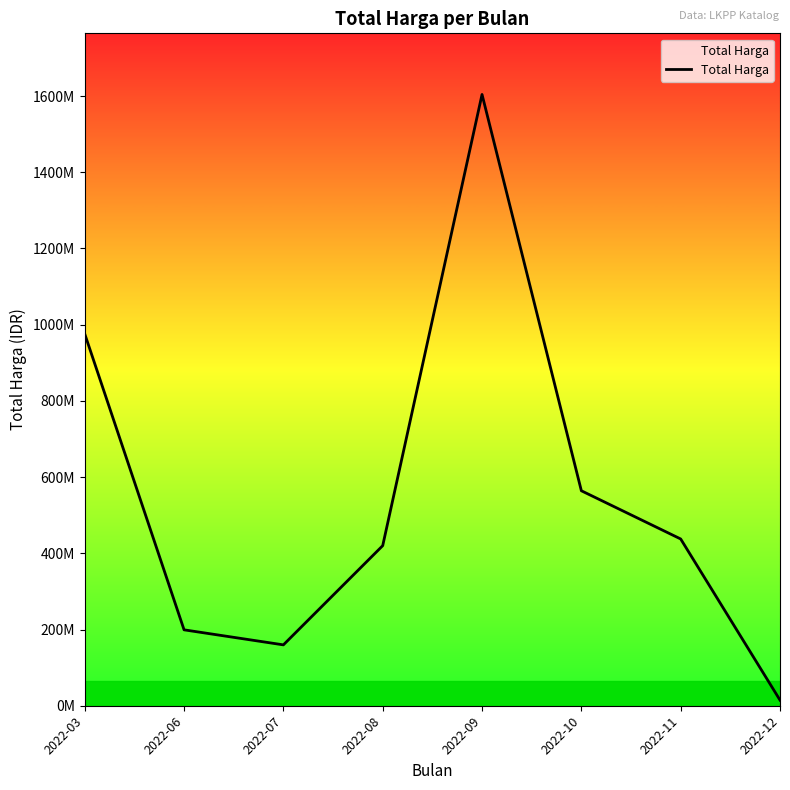

The chart shows a value of 420075000 at 2022-08. True or false?

True